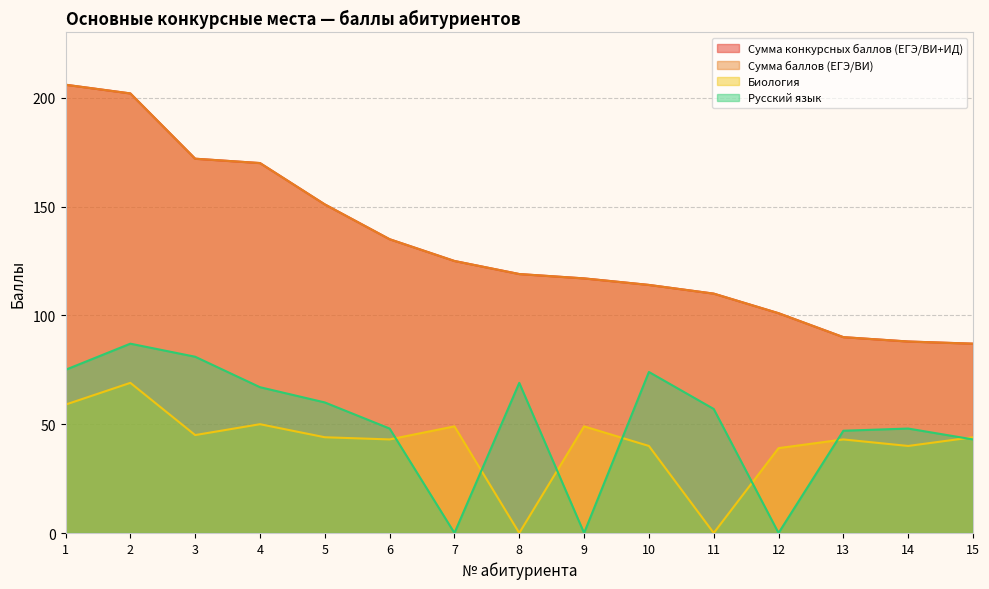

Between 4 and 5, which series saw the biggest shift?

Сумма конкурсных баллов (ЕГЭ/ВИ+ИД)